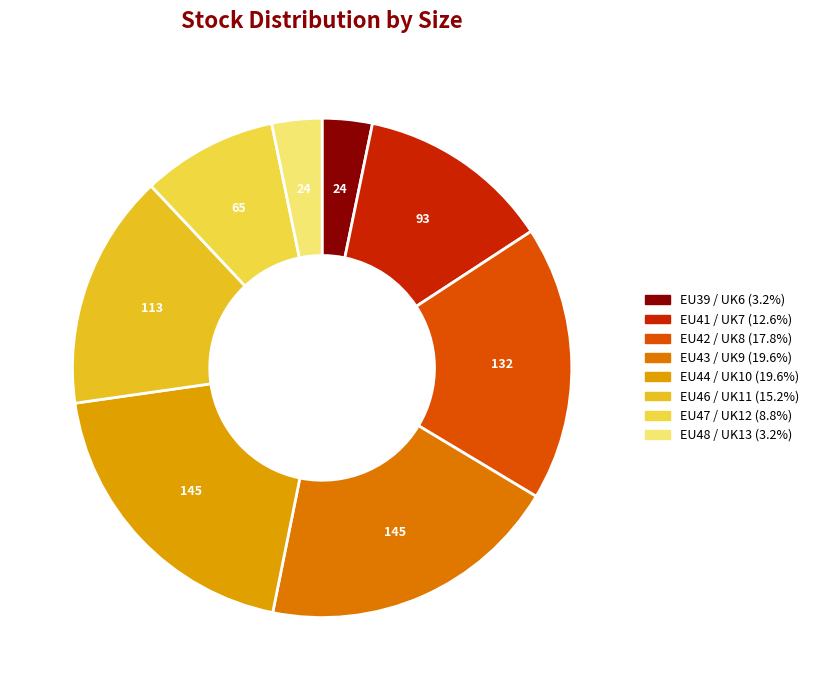

To the nearest percent, what portion does EU47 / UK12 represent?

9%